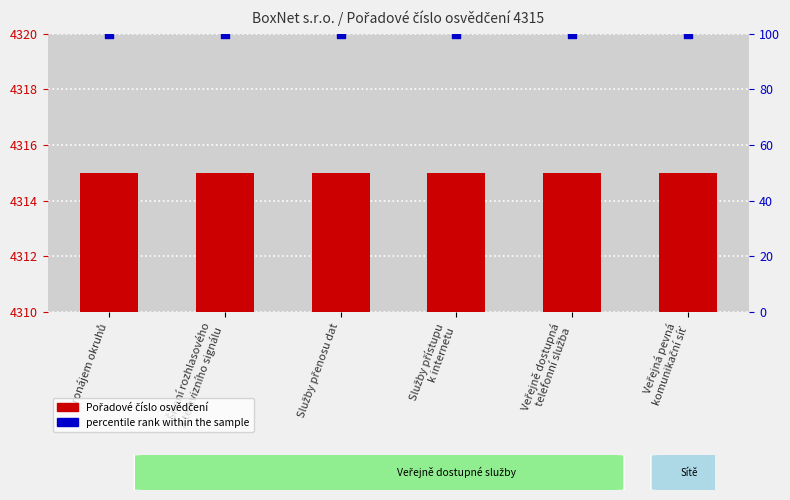

What is the total value across all series at Pronájem okruhů?

4415